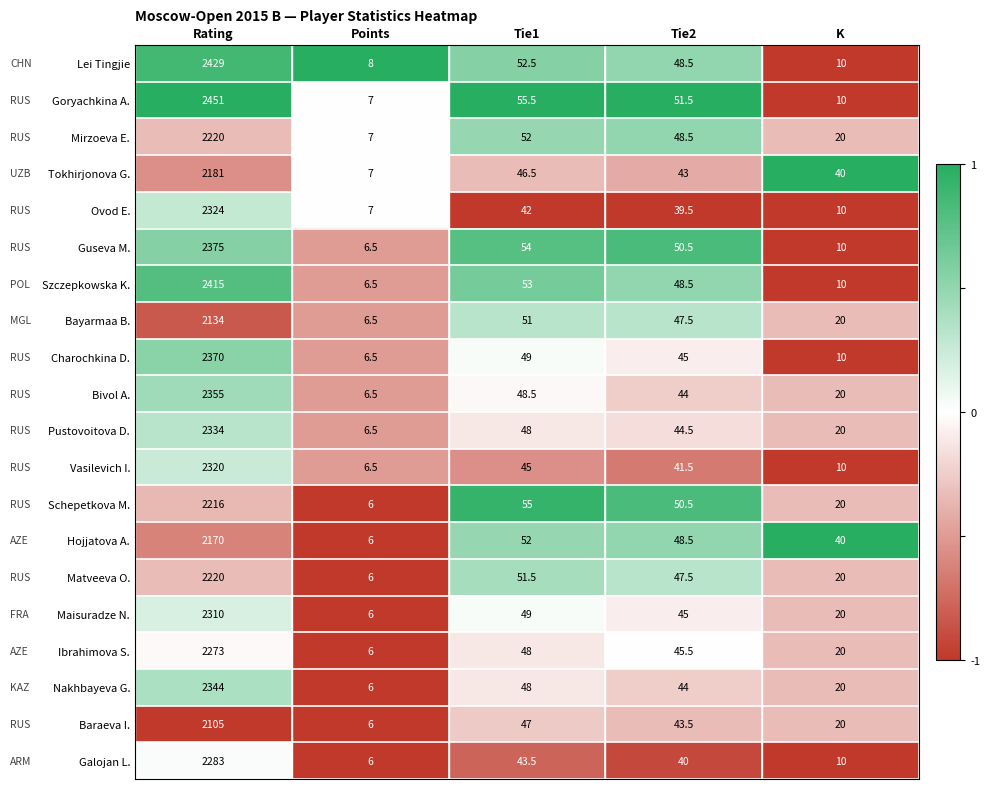

How many data points in Bivol A. are less than 44?

2